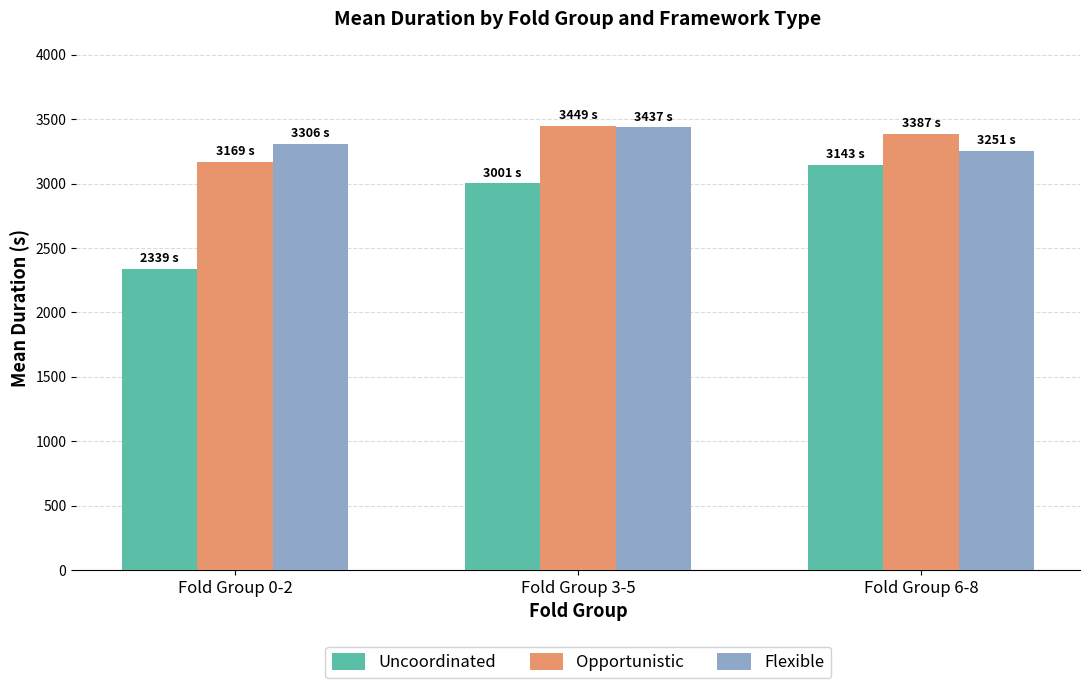

Where is Uncoordinated nearest to the value 2740?

Fold Group 3-5